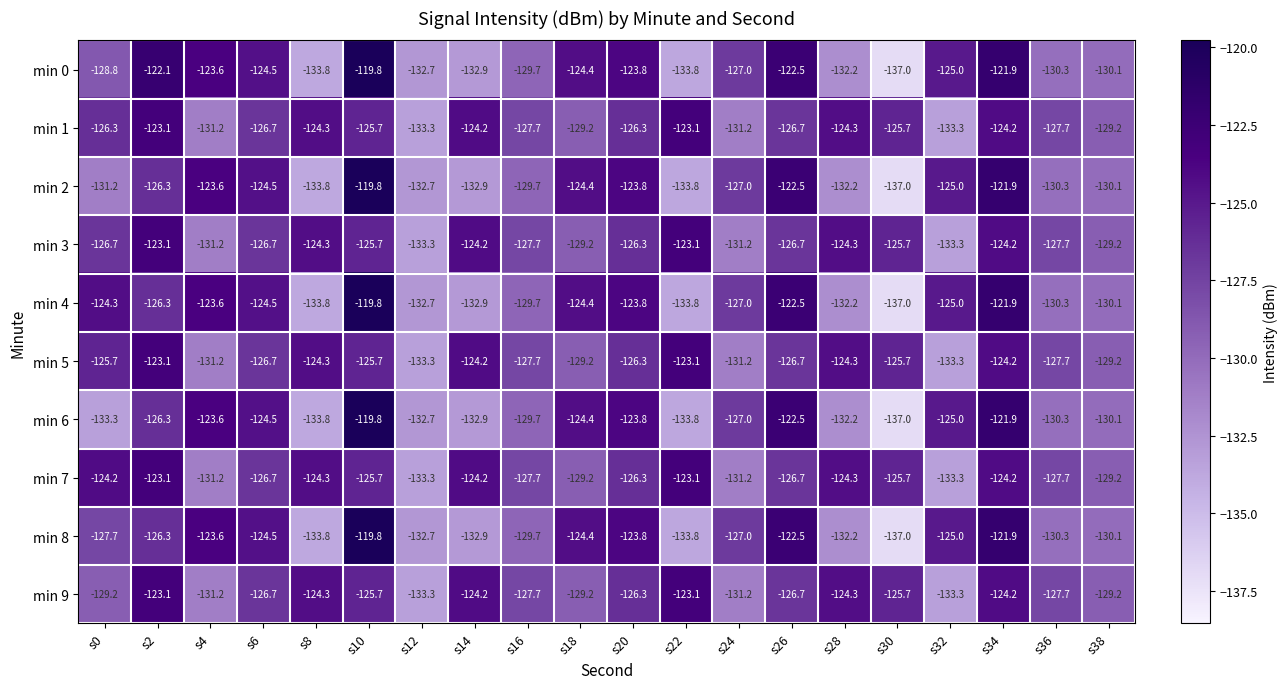

True or false: min 5 has a value of -126.7 at s26.

True